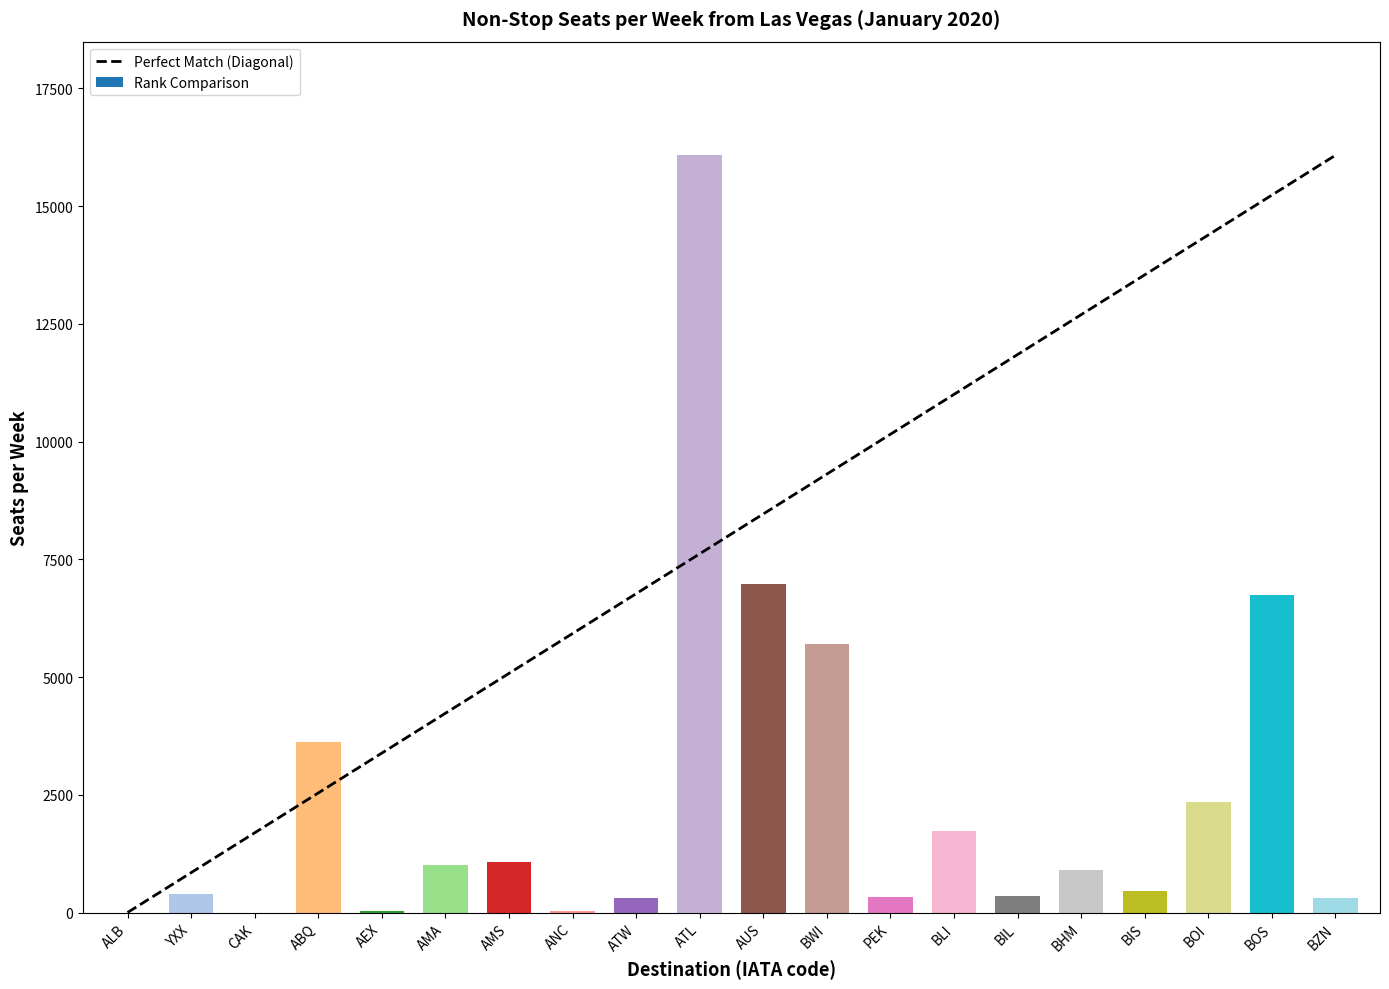

Which category has the highest value across all series?

ATL